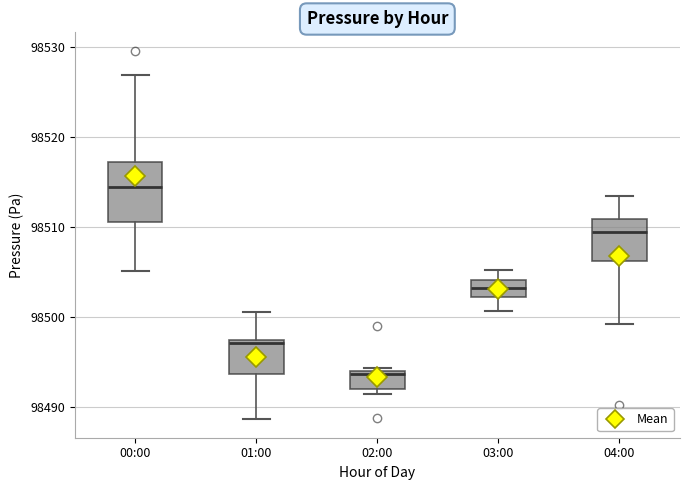

Which box is the tallest, from its lower edge to its upper edge?

00:00